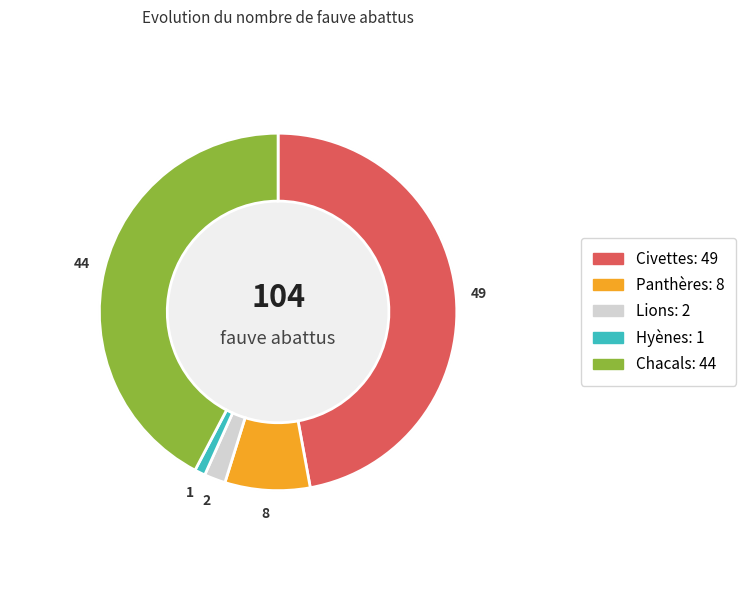

The Panthères slice represents 1% of the pie. True or false?

False